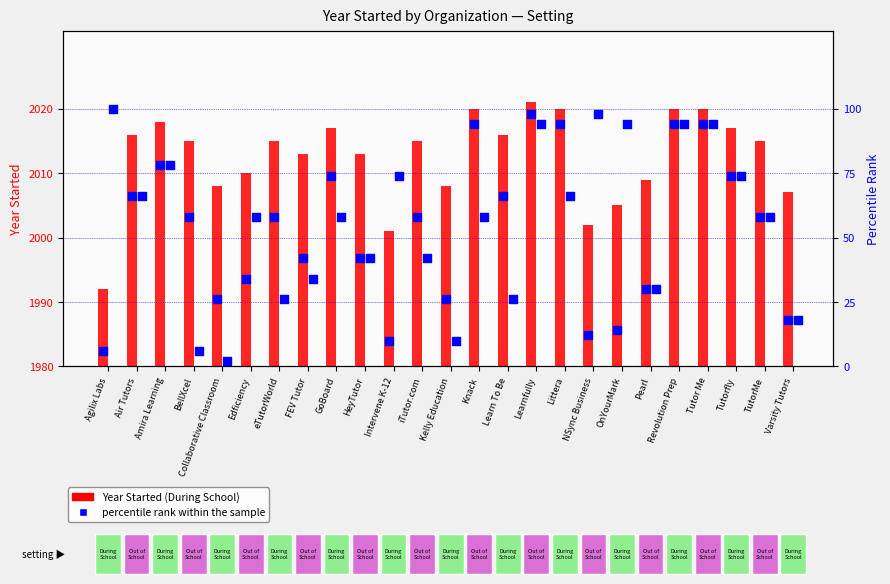

Which series contains the highest Y value?

During School